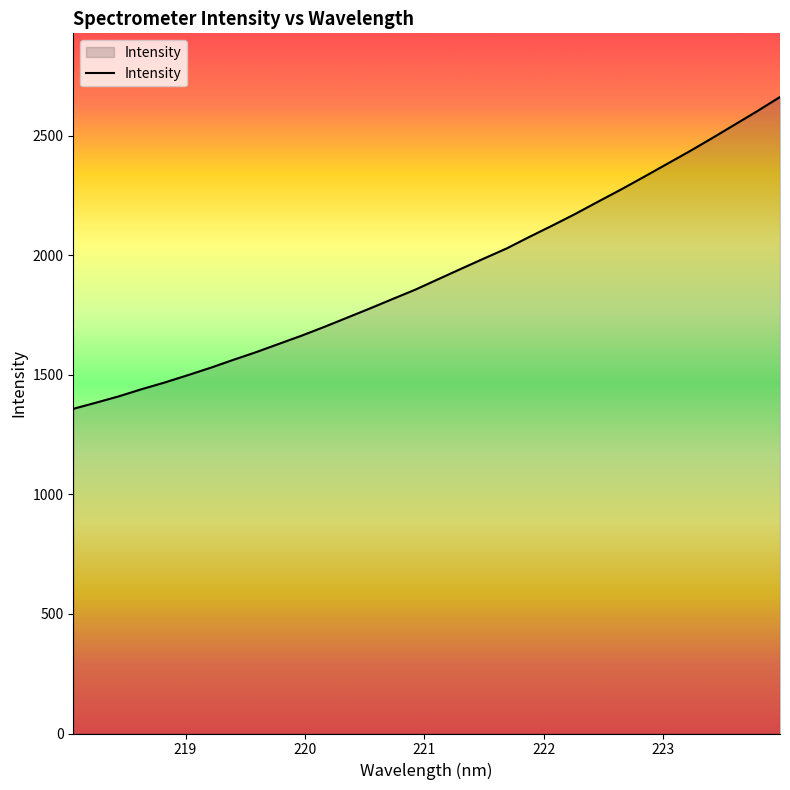

Reading left to right, transcribe all the data shown in this chart.

1358.4	1384.2	1410.8	1440.7	1468.4	1498.6	1529.6	1562.9	1595.1	1629.8	1664.3	1701.2	1739.6	1778.3	1817.9	1857.3	1900.9	1944.3	1987.1	2029.4	2078.0	2125.0	2173.3	2224.6	2275.0	2327.5	2381.0	2434.3	2489.9	2546.8	2603.8	2663.1